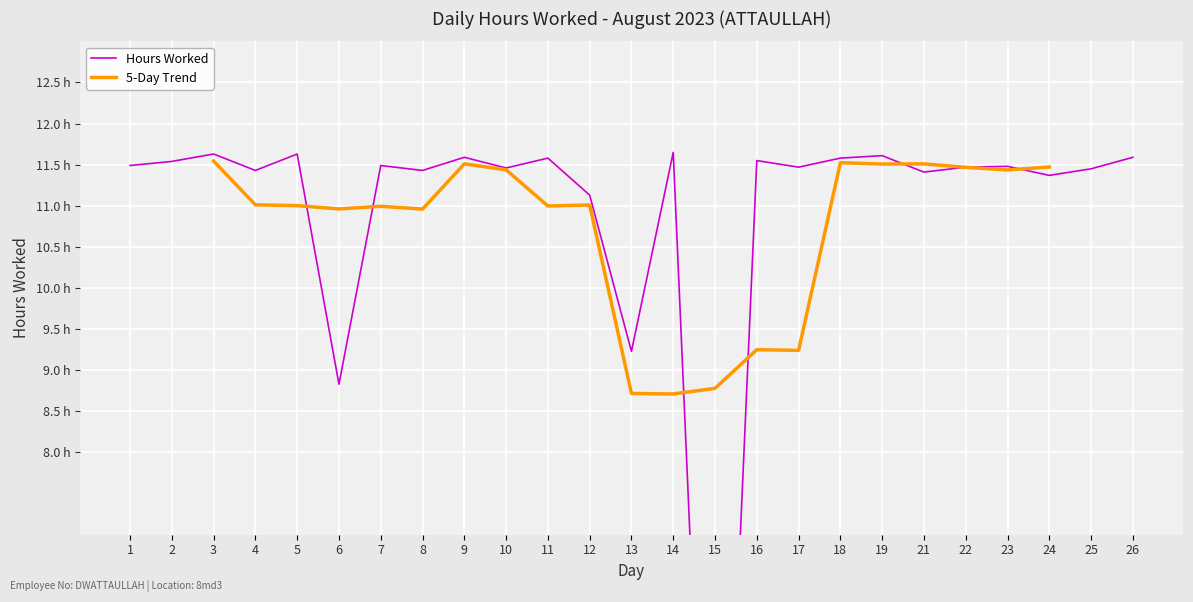

The value at 17 is 11.5. True or false?

True